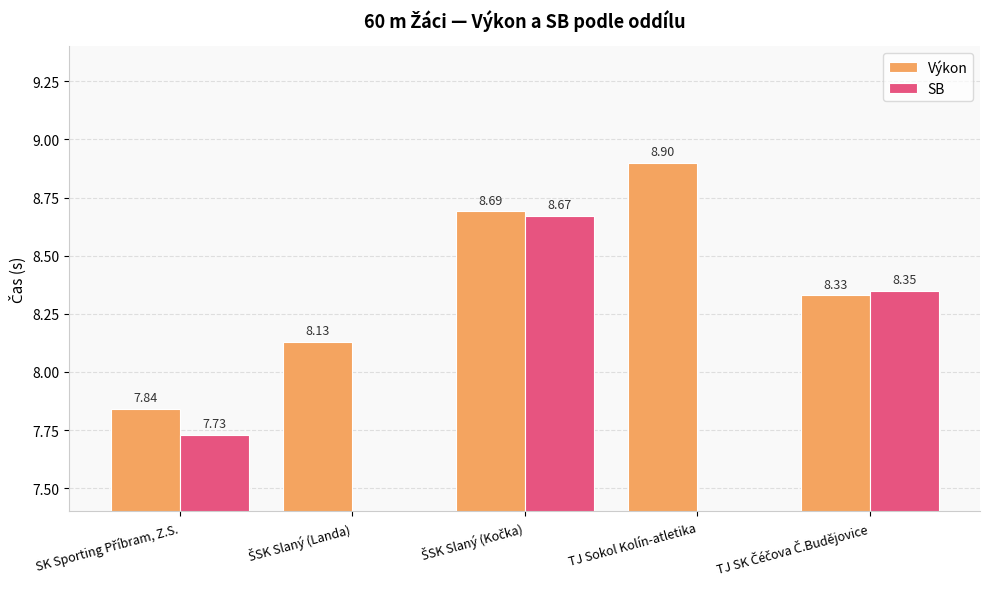

At how many categories does at least one series exceed 0?

5